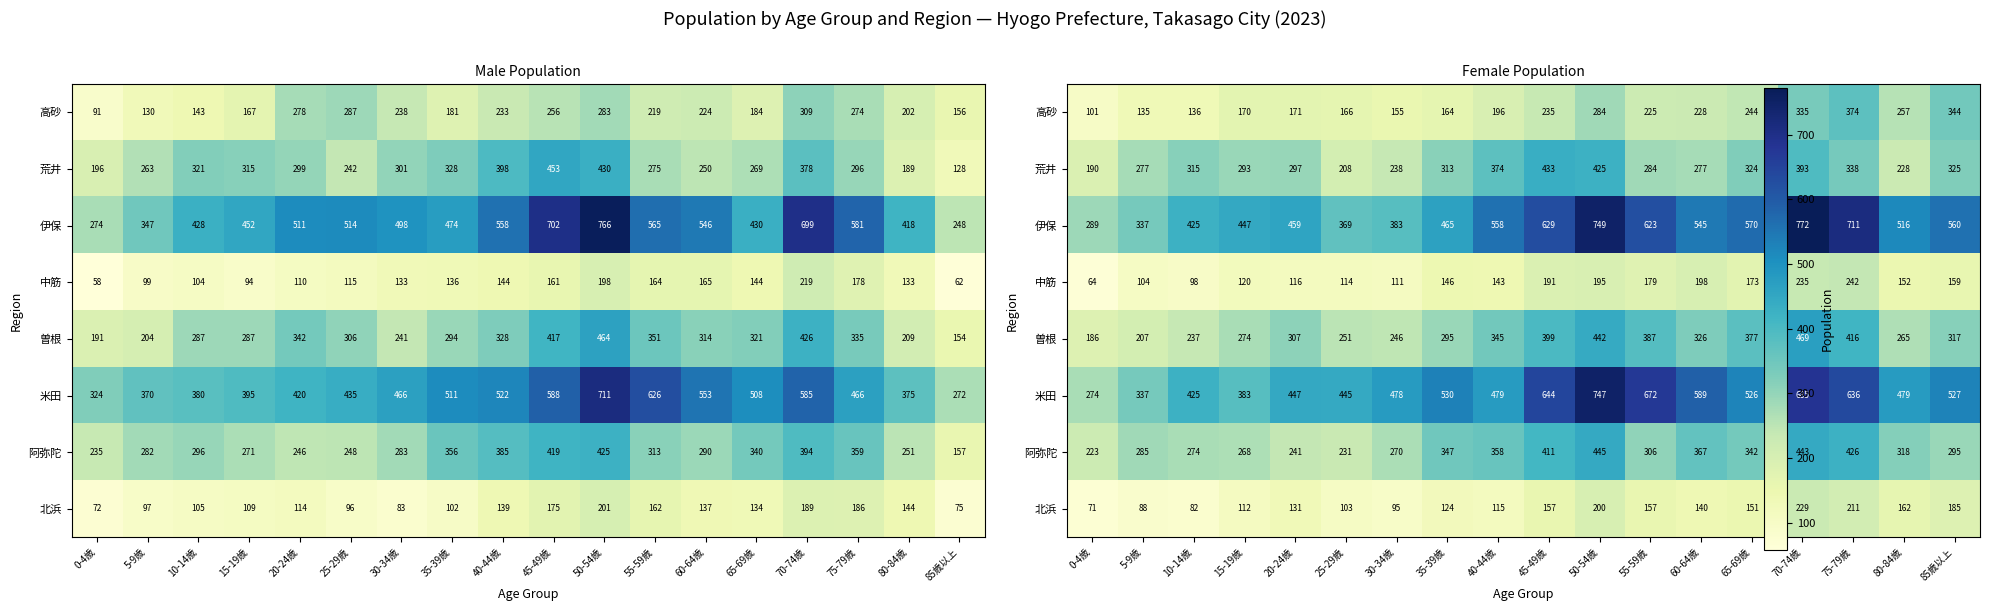

True or false: 高砂 has a value of 229 at 15-19歳.

False